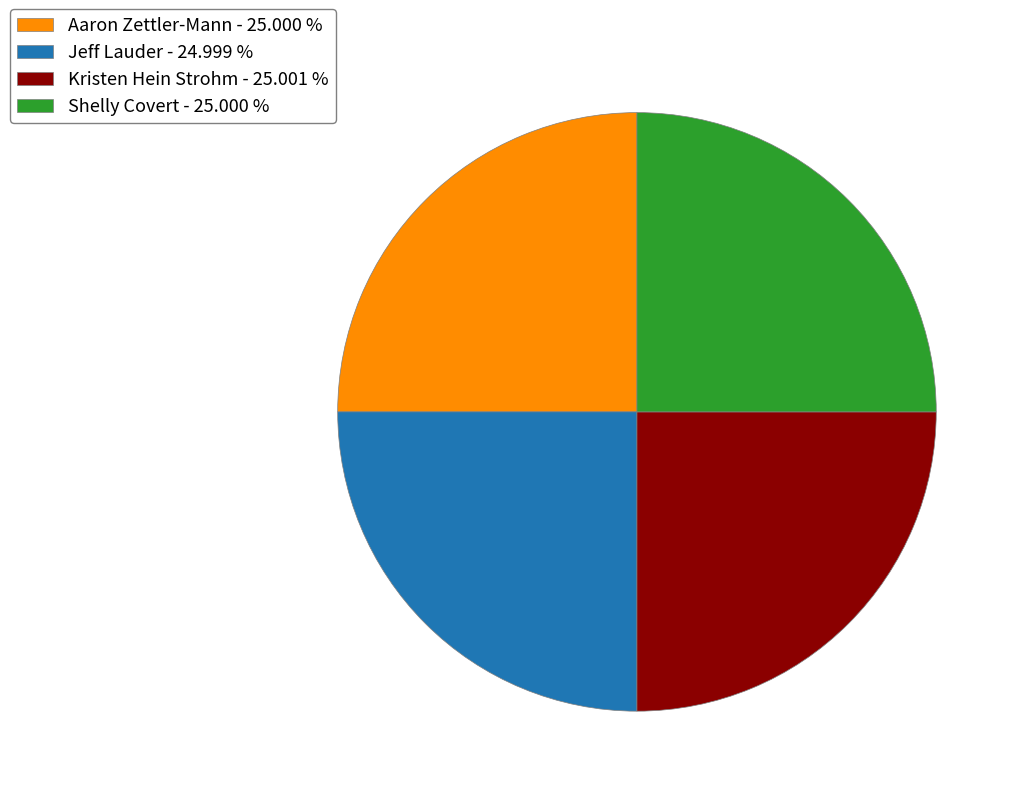

Is Aaron Zettler-Mann - 25.000 % the majority of the pie?

No